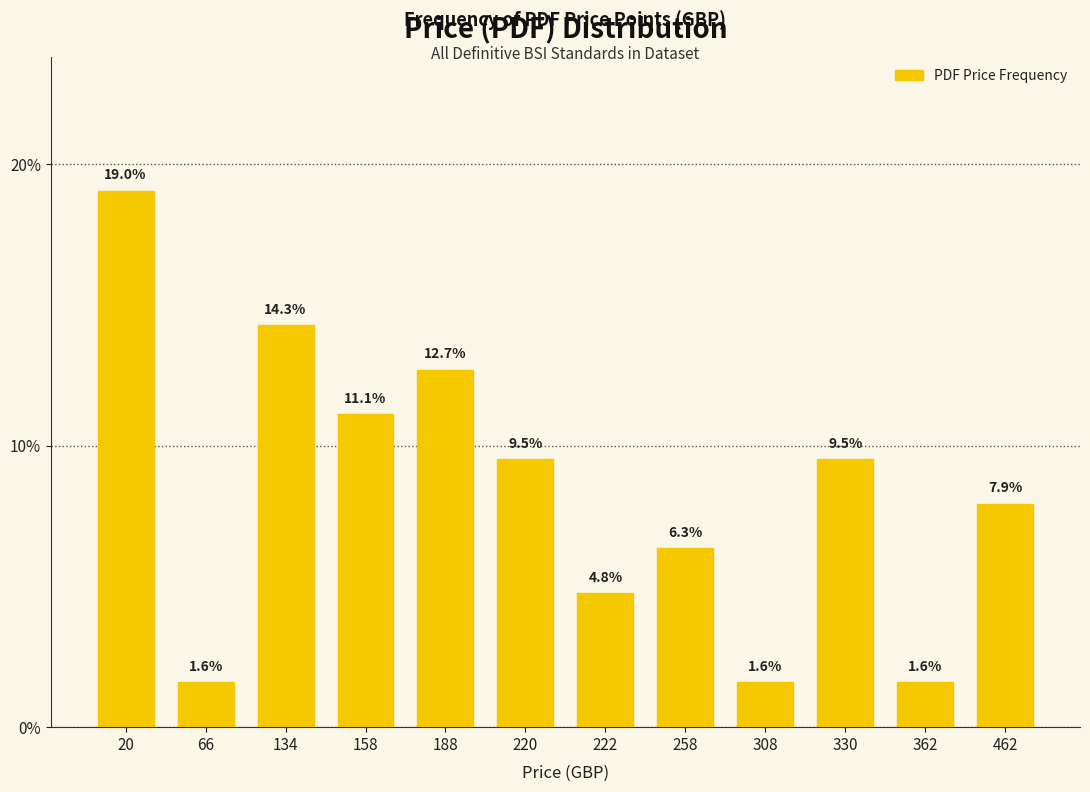

What is the sum of all values?

100.0